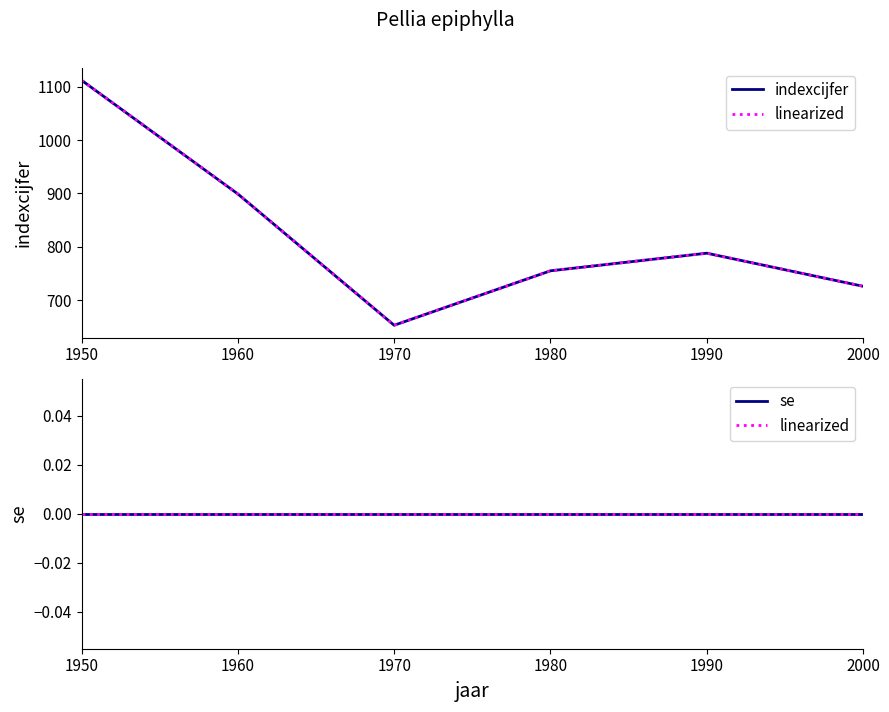

Is it true that linearized equals 0 at 1990?

True